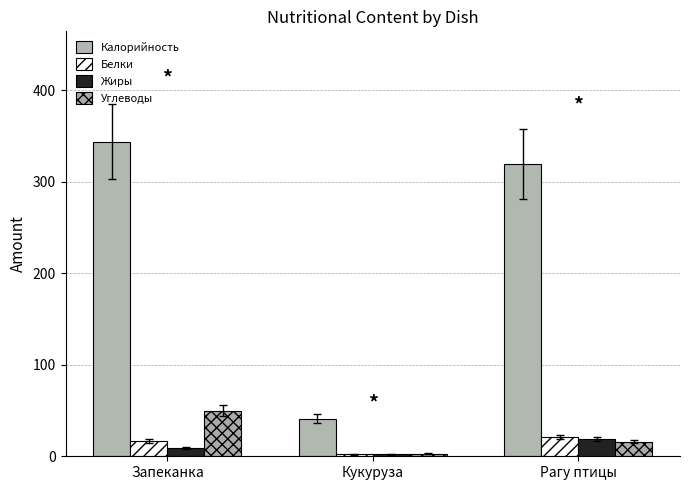

What position from the left is Кукуруза?

2